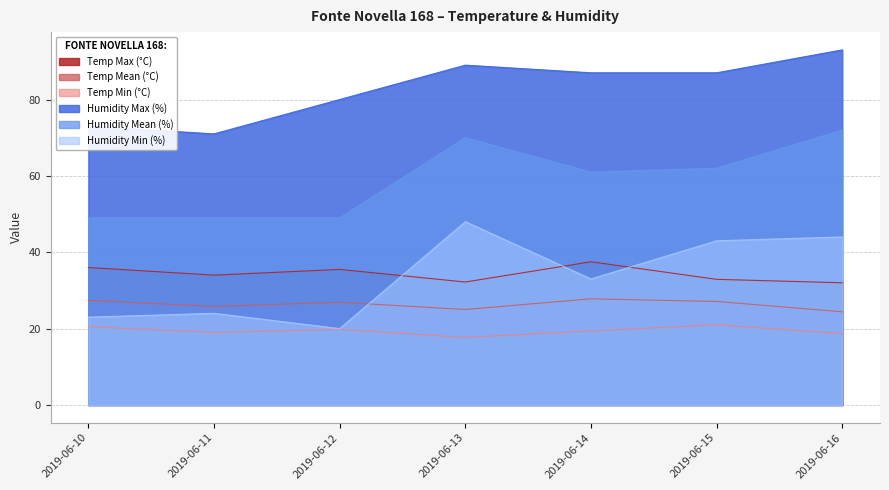

Which series changed the most between 2019-06-11 and 2019-06-12?

Humidity Max (%)